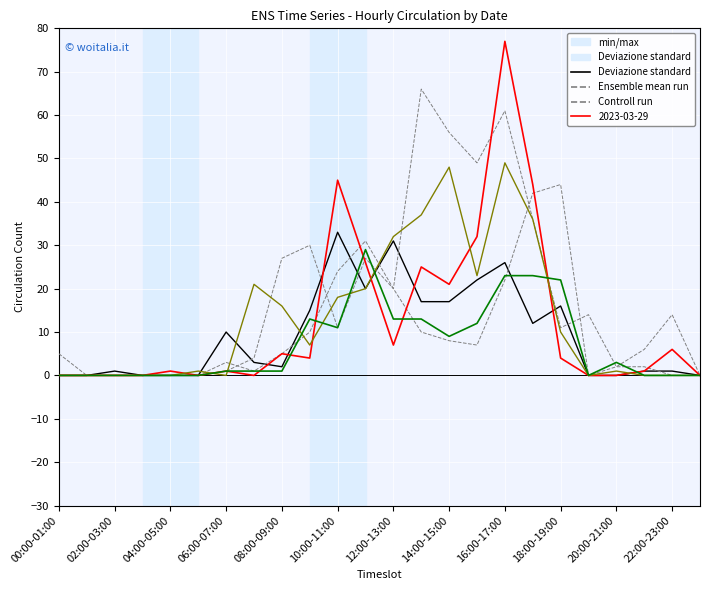

What is the label of the 16th point from the right?

08:00-09:00